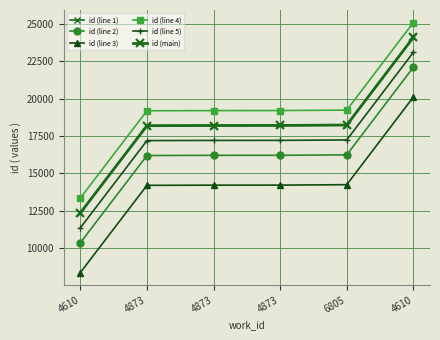

Which series has the largest total across all categories?

id (line 4)